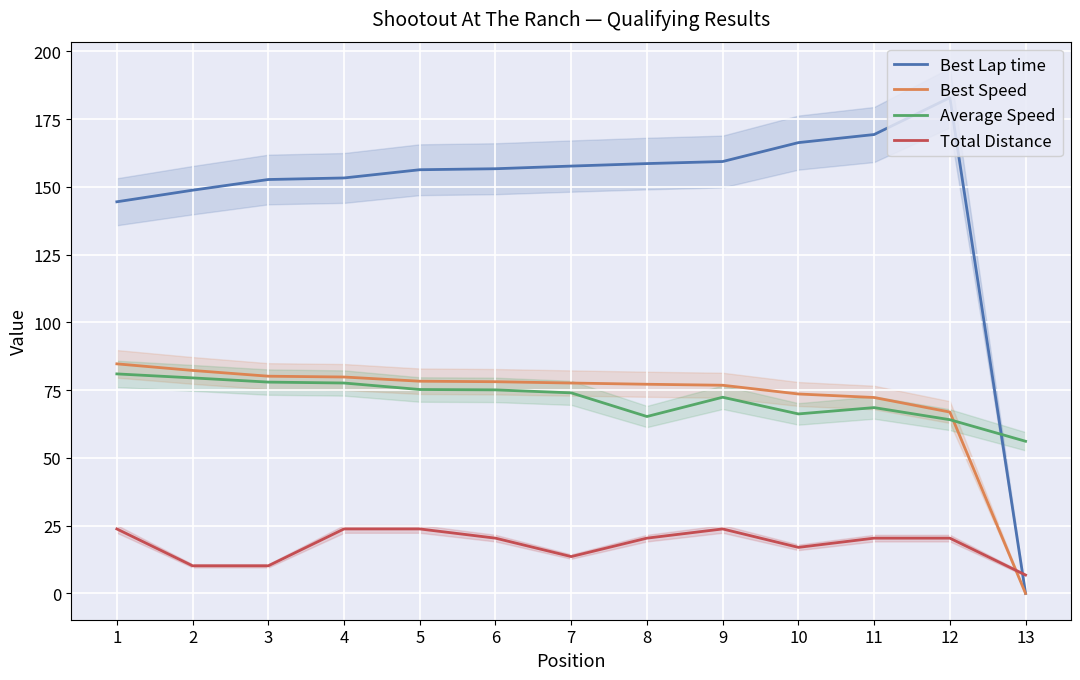

How many intersections are there between Best Speed and Total Distance?

1